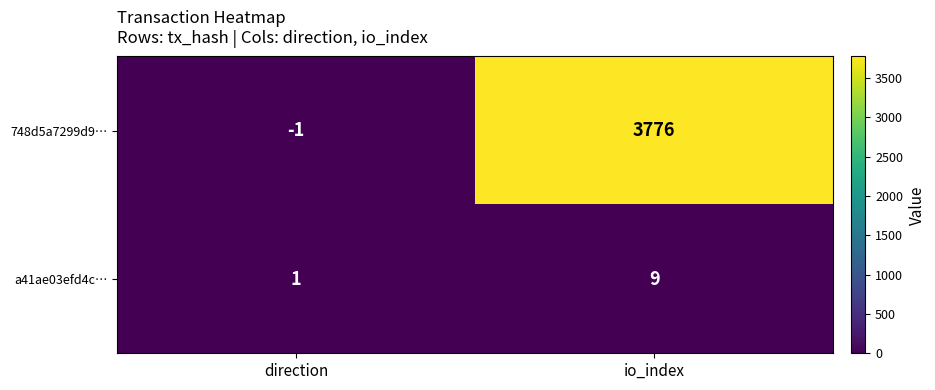

Count the number of categories in the chart.

2